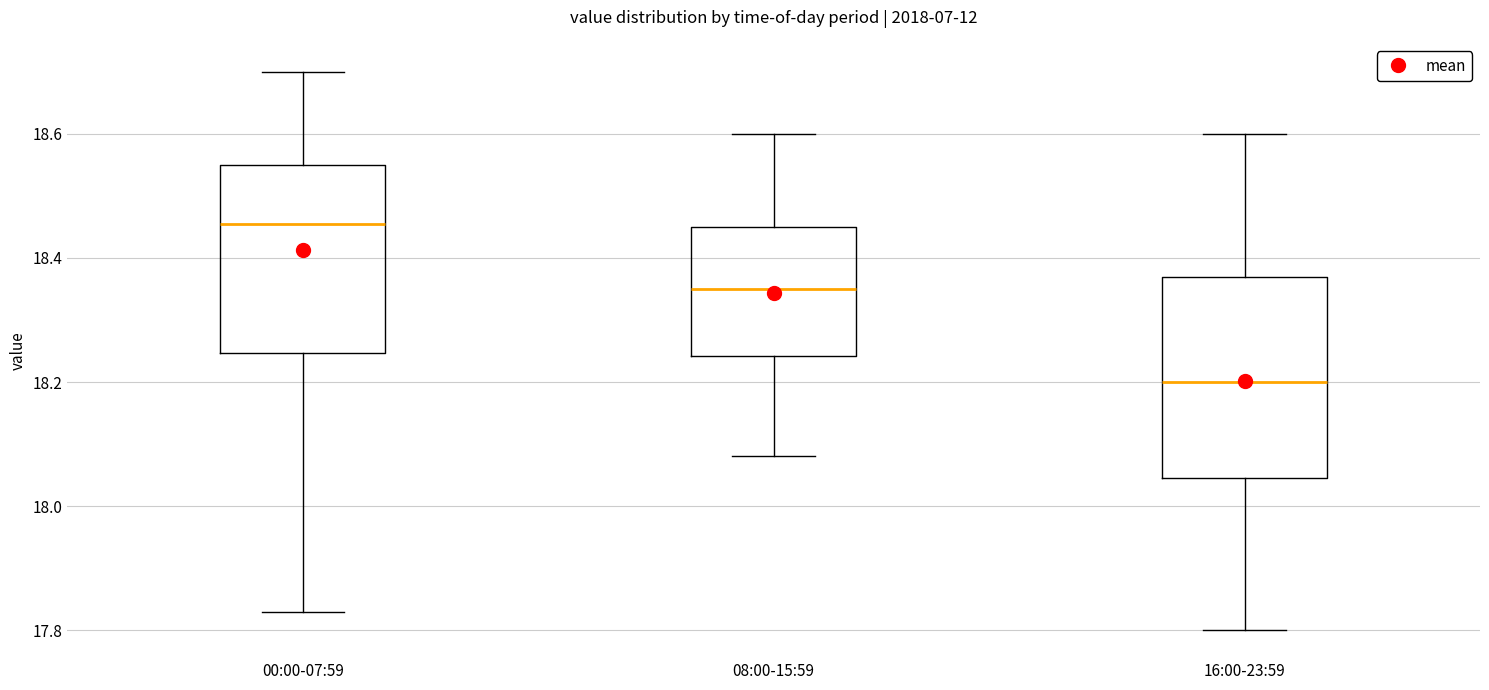

Reading left to right, read every box against the y-axis: the position of its median line, the range the box covers, and the ends of its whiskers. The values are not printed on the chart, so give them approximately, as read against the axis.

00:00-07:59: median 18.46, box 18.24 to 18.56, whiskers 17.84 to 18.70
08:00-15:59: median 18.36, box 18.24 to 18.46, whiskers 18.08 to 18.60
16:00-23:59: median 18.20, box 18.04 to 18.38, whiskers 17.80 to 18.60